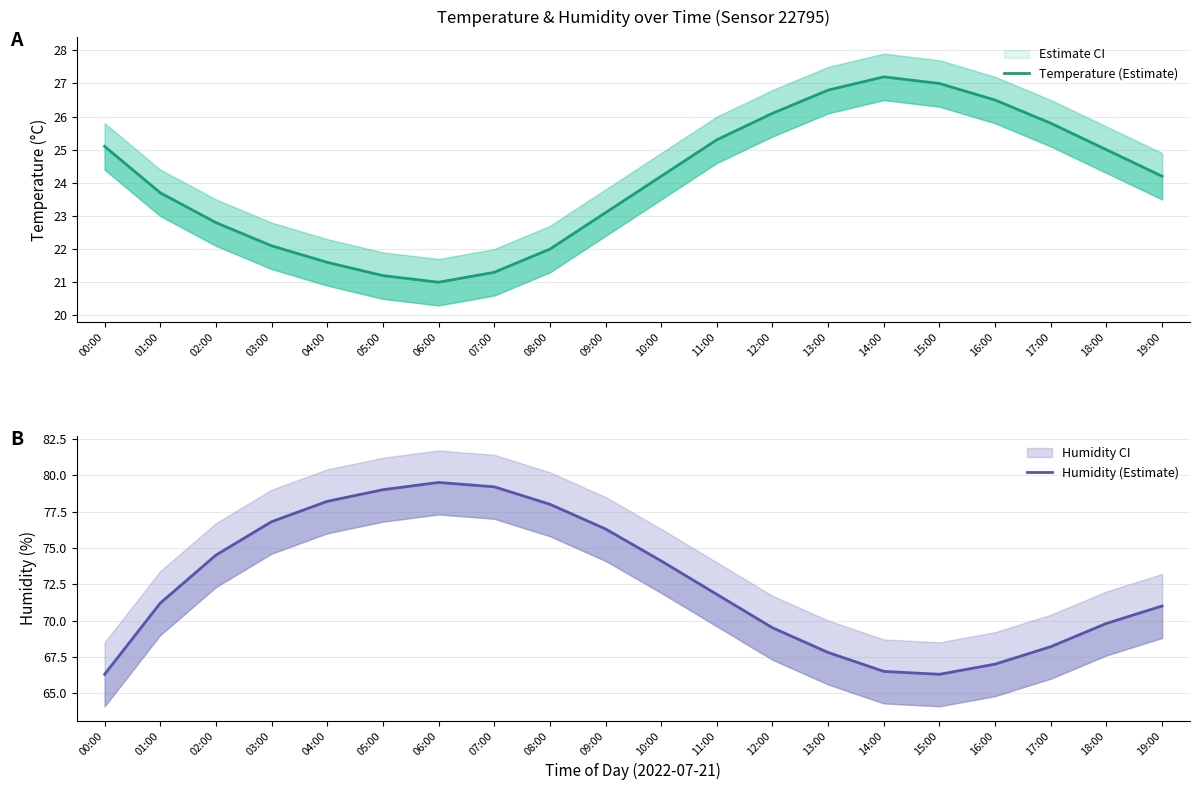

The Humidity (Estimate) series shows 103.4 at 09:00. True or false?

False